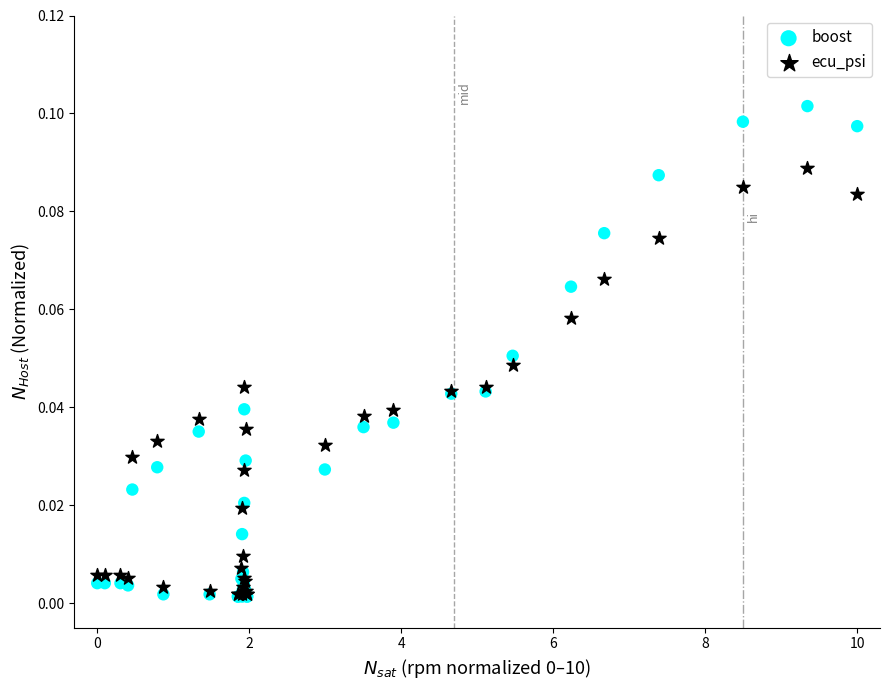

Which series has the widest spread of Y values?

boost